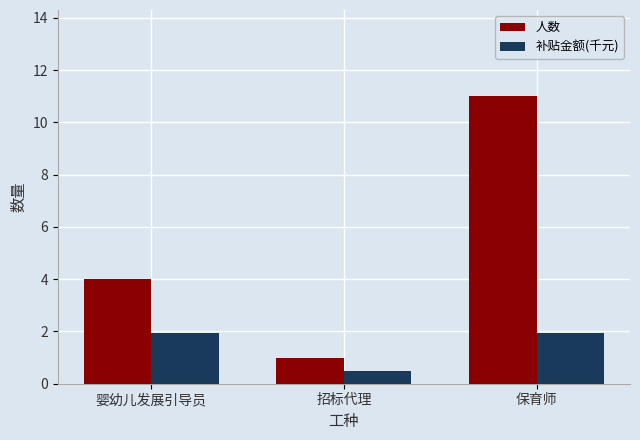

What is the spread (max minus min) of values at 招标代理?

0.5